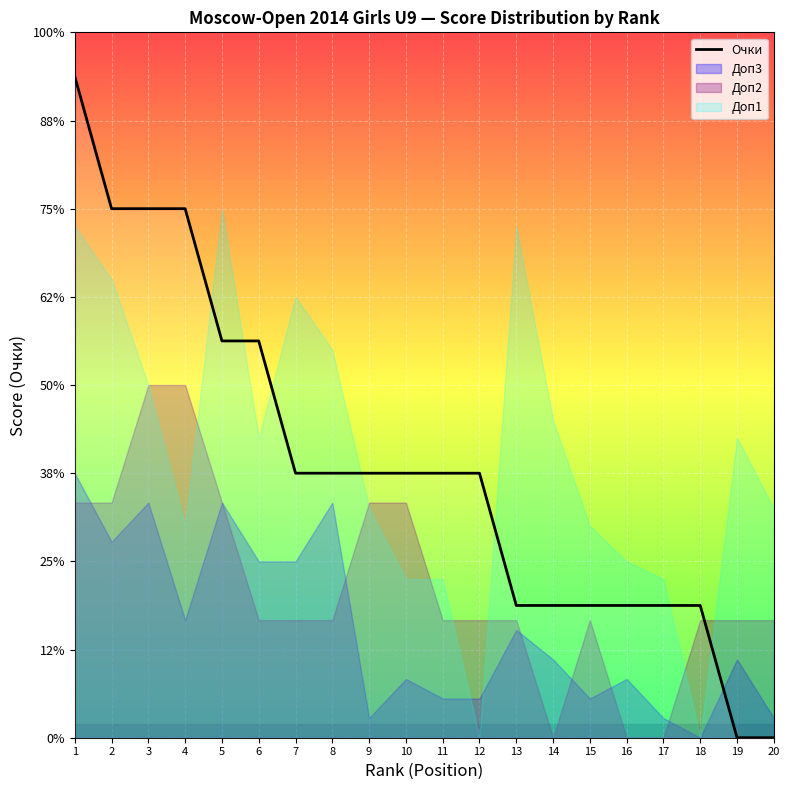

What is the change in value from 1 to 3?

-1.5